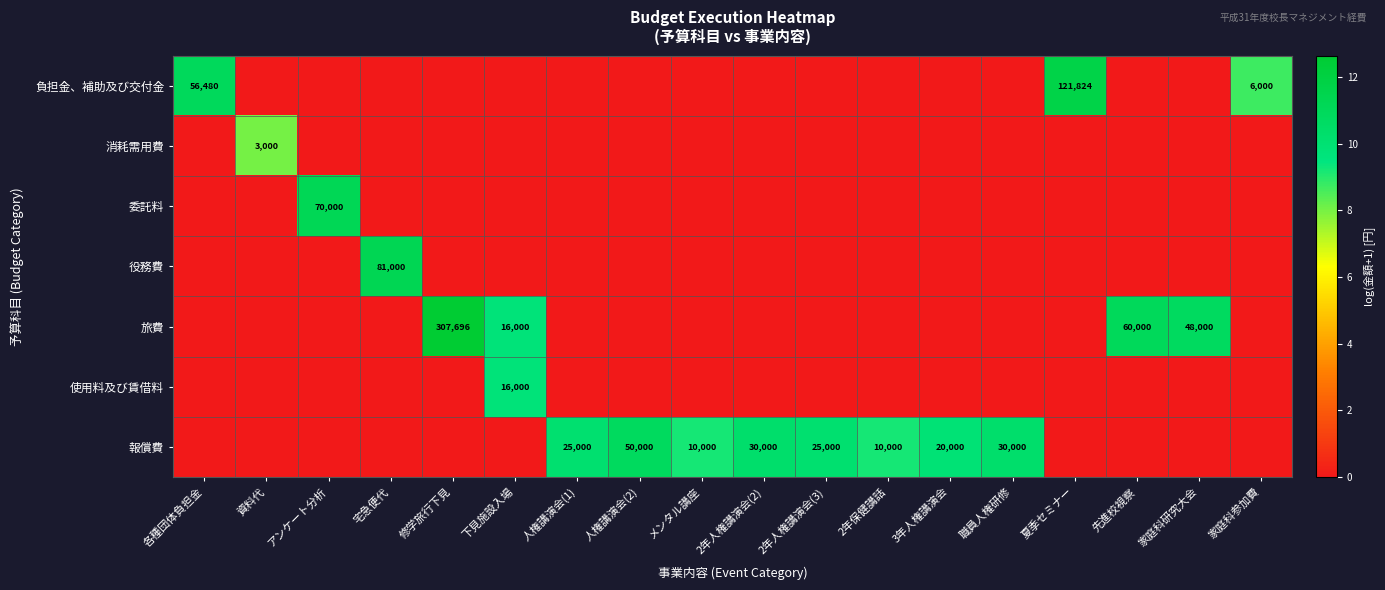

The value of 旅費 at 先進校視察 is 60000. True or false?

True